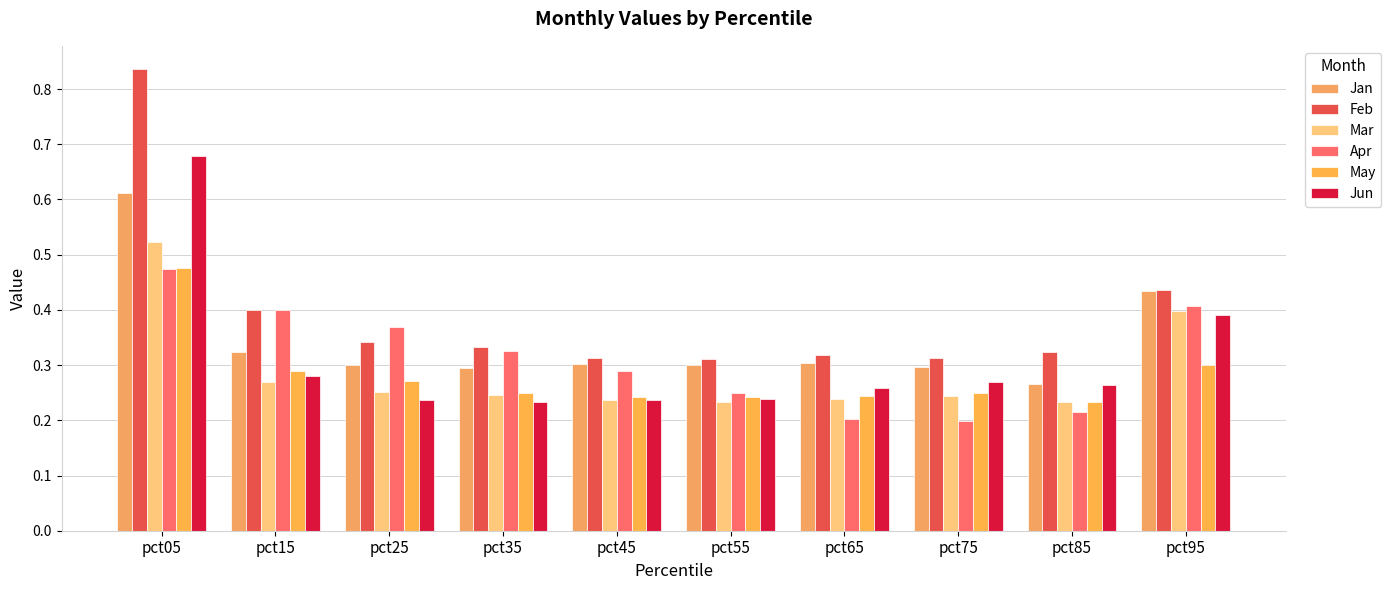

Count the number of data series in this chart.

6